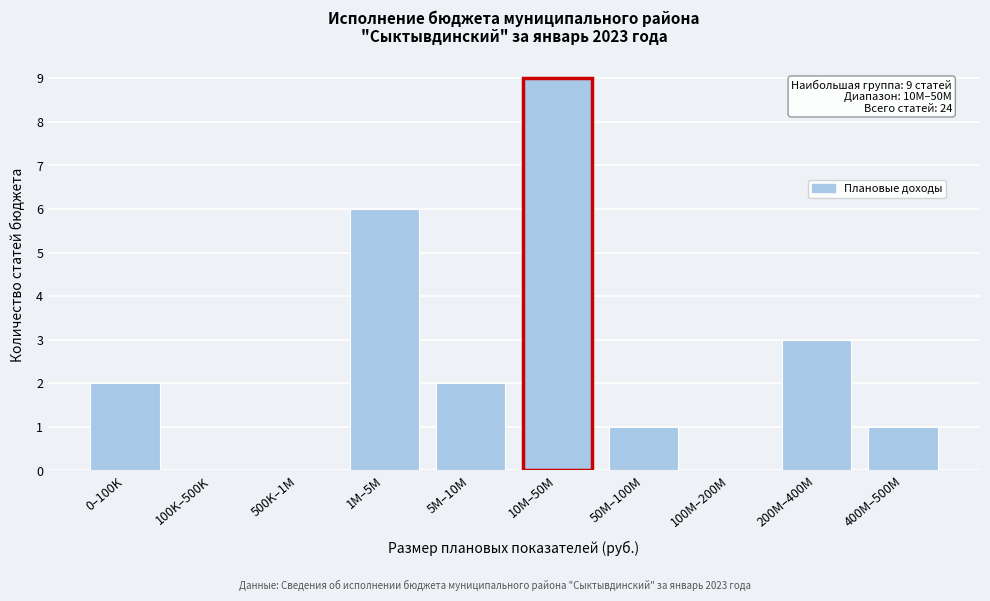

Reading left to right, list all the values displayed in this chart.

0–100K=2	100K–500K=0	500K–1M=0	1M–5M=6	5M–10M=2	10M–50M=9	50M–100M=1	100M–200M=0	200M–400M=3	400M–500M=1